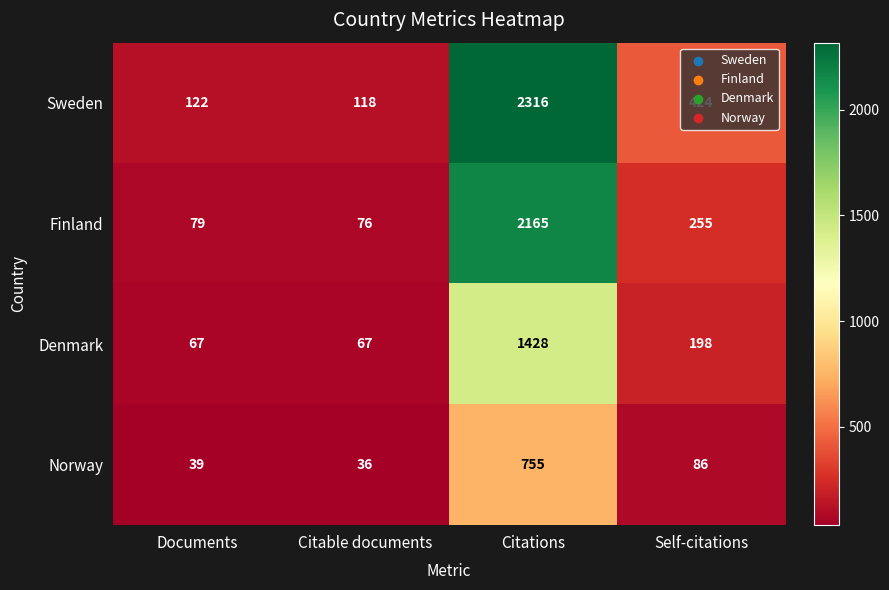

Which series has the largest range (max minus min)?

Sweden